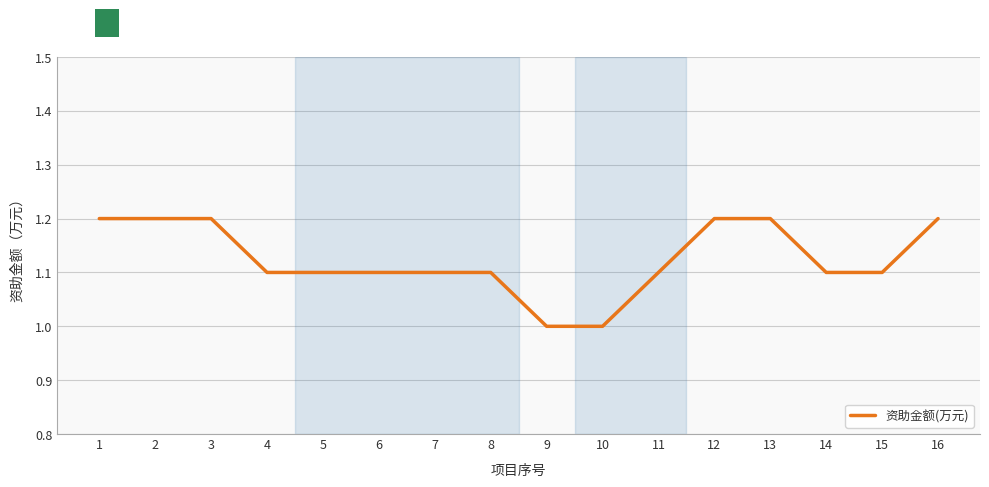

Reading left to right, transcribe all the data shown in this chart.

1=1.2	2=1.2	3=1.2	4=1.1	5=1.1	6=1.1	7=1.1	8=1.1	9=1.0	10=1.0	11=1.1	12=1.2	13=1.2	14=1.1	15=1.1	16=1.2